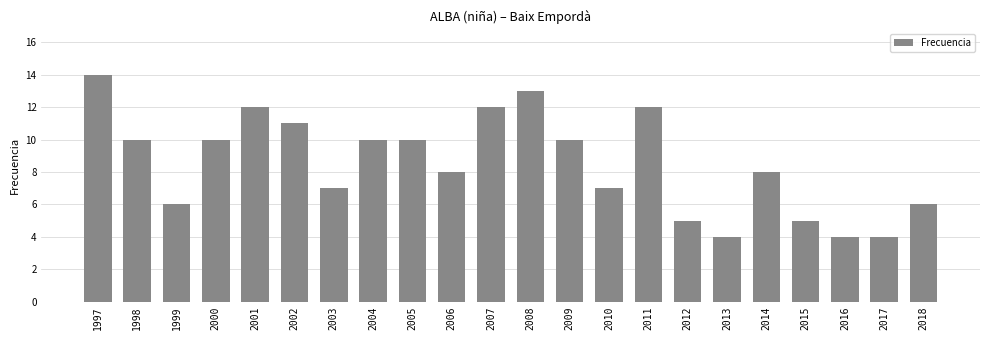

Which has a higher value, 2002 or 2009?

2002